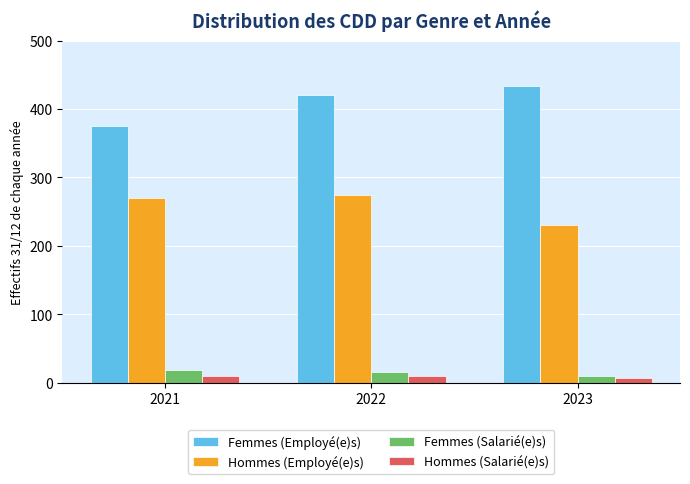

Are the bars grouped side by side (vs. stacked)?

Yes